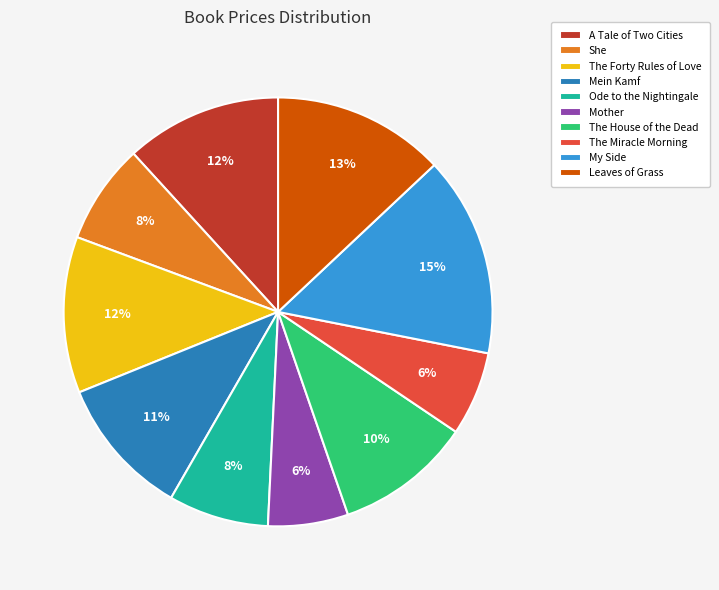

What is the largest slice in the pie chart?

My Side